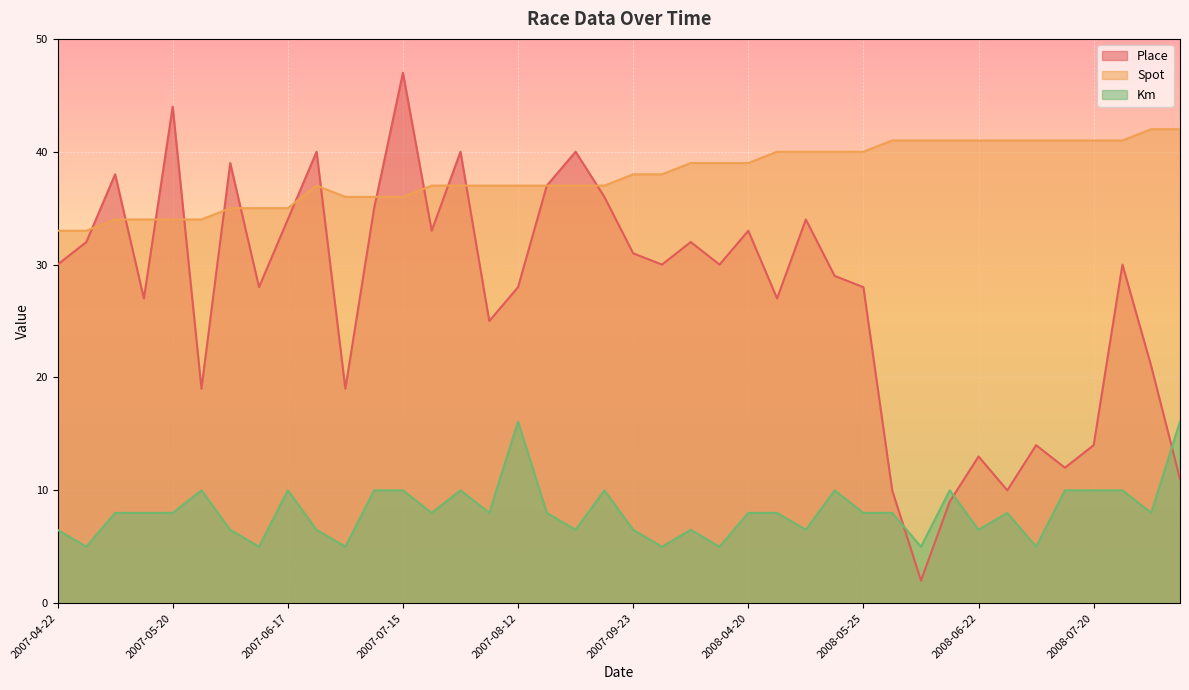

What is the maximum value for Km?

16.1